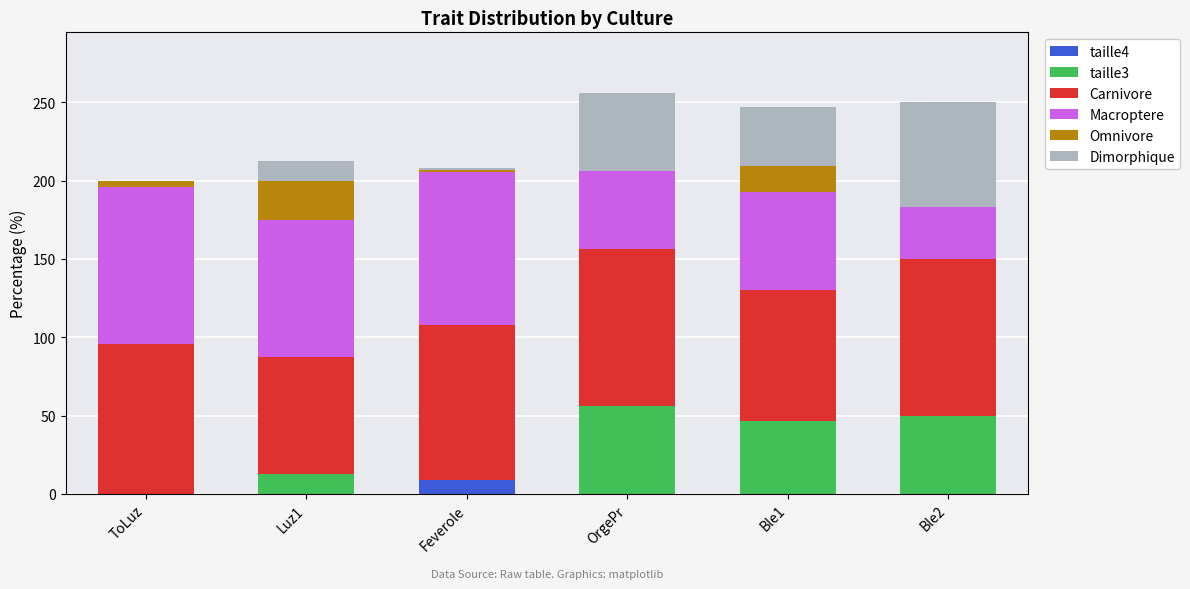

At which label does taille4 reach its peak?

Feverole